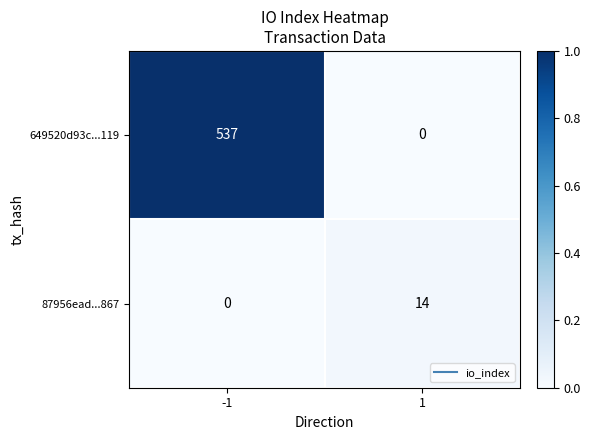

How many values in 87956ead...867 are above zero?

1